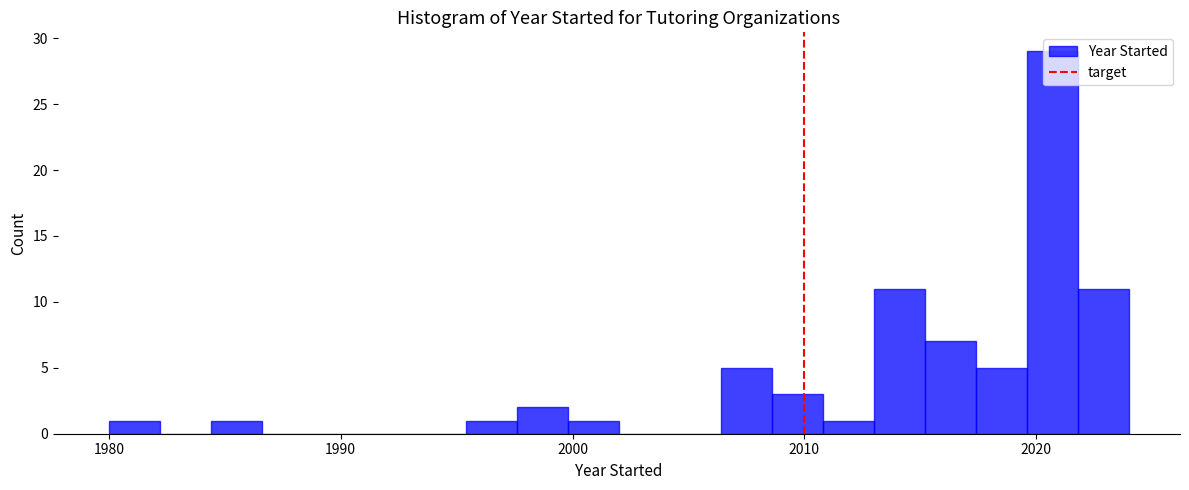

Around what value on the x-axis is the tallest bar? Give the approximate position of its centre, as read against the axis.

2021